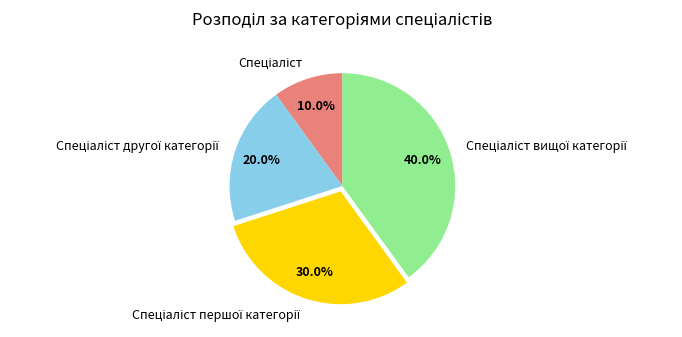

Is there a majority slice in this chart?

No